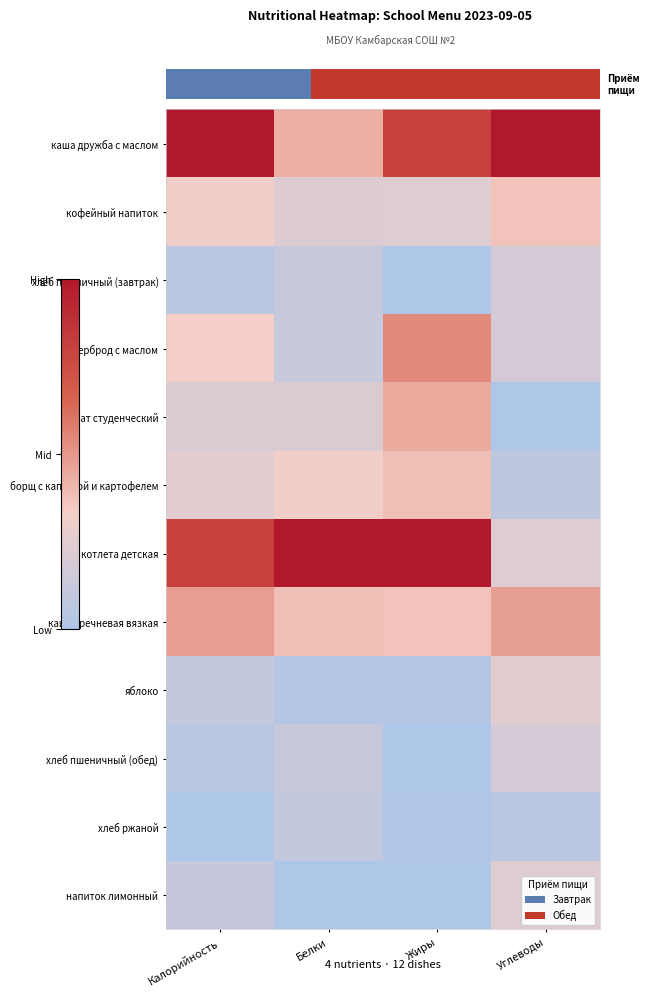

What is the total value across all series at Углеводы?

3.2